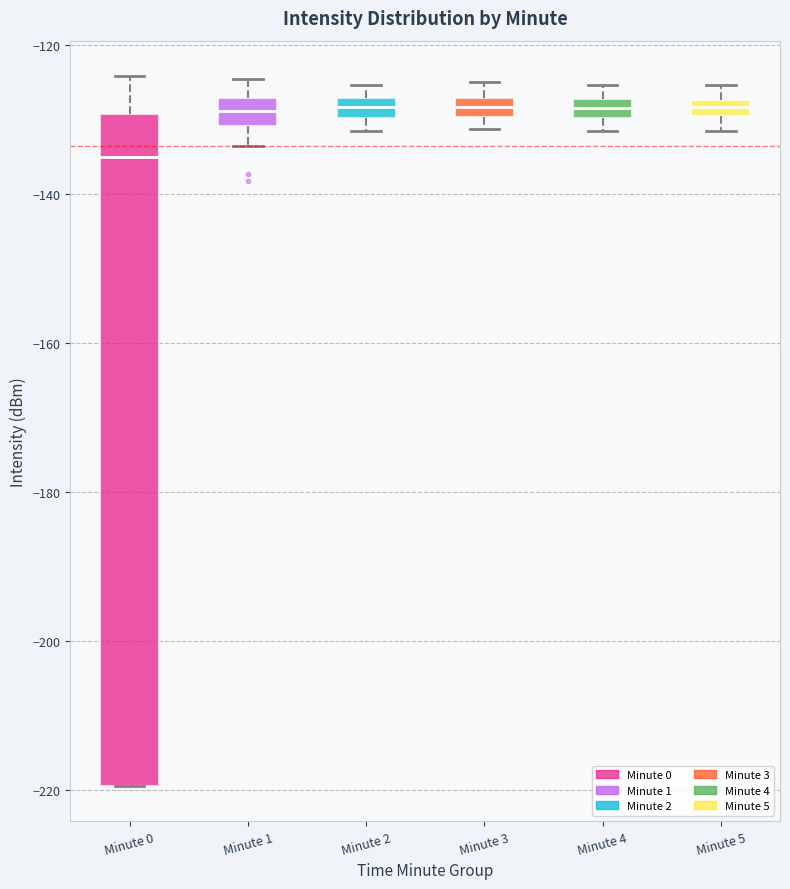

Which box is the tallest, from its lower edge to its upper edge?

Minute 0